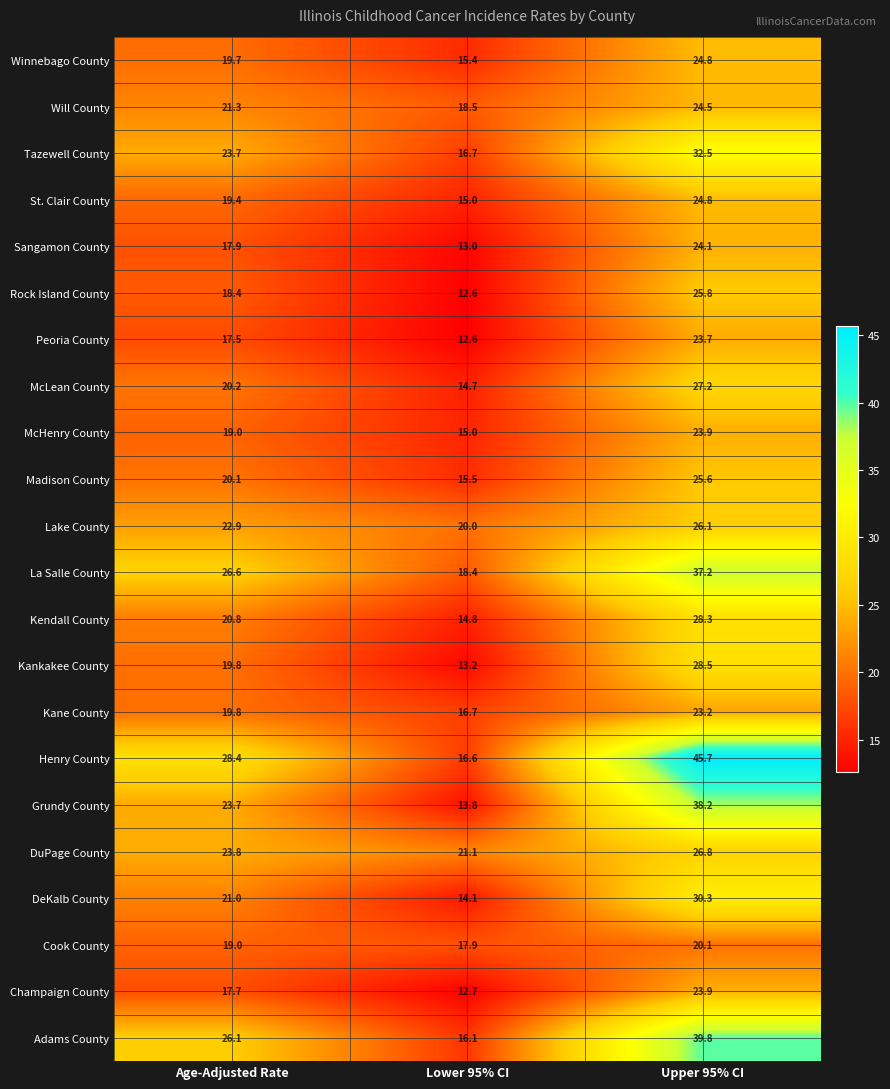

What is the lowest value of the Cook County series?

17.9